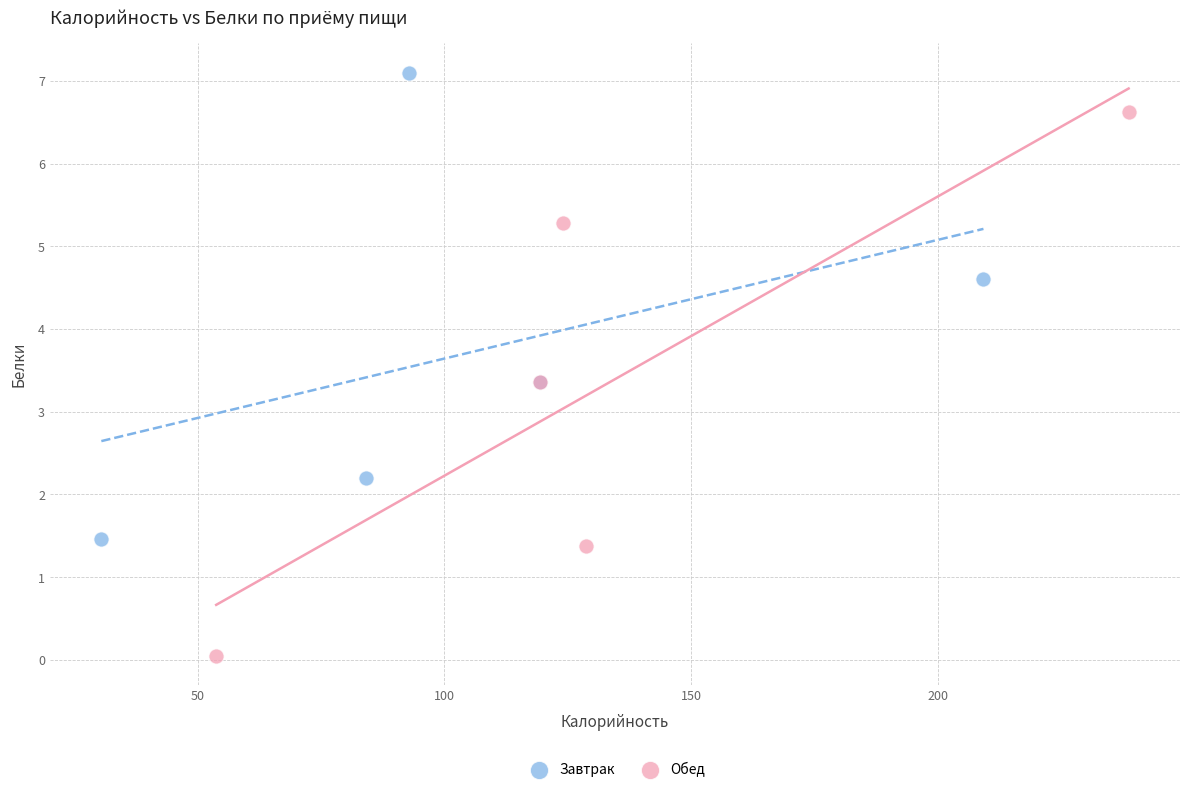

Which series contains the lowest Y value?

Обед